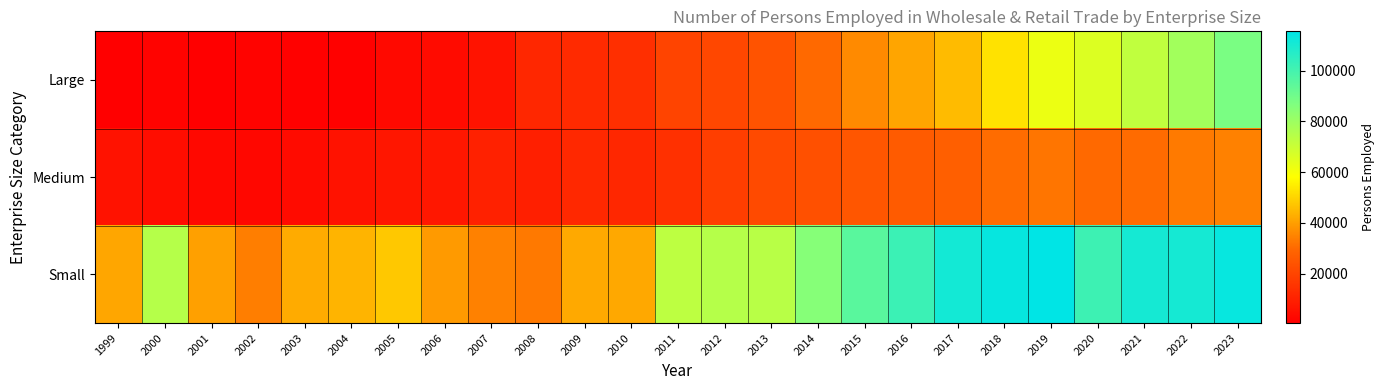

Between 2021 and 2000, which is larger?

2021